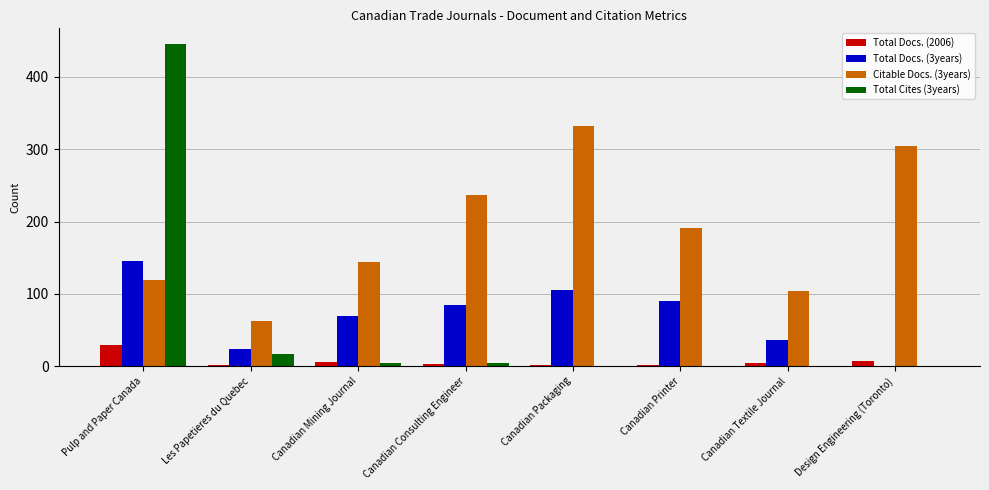

Where does the Total Cites (3years) series first go above 4?

Pulp and Paper Canada